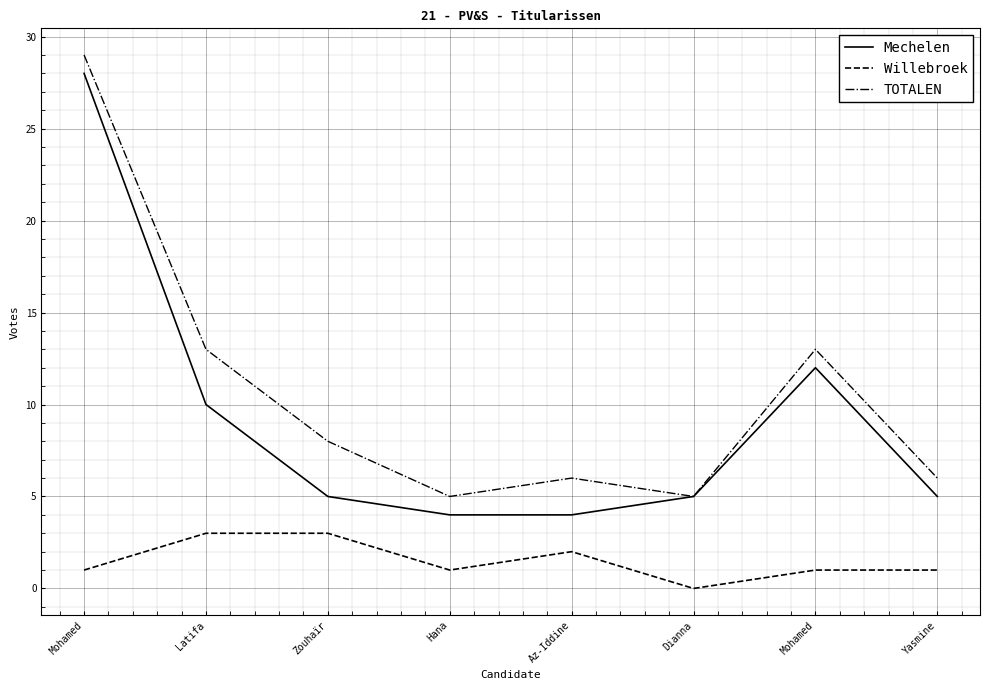

What is the difference between the second highest and second lowest values in the TOTALEN series?

8